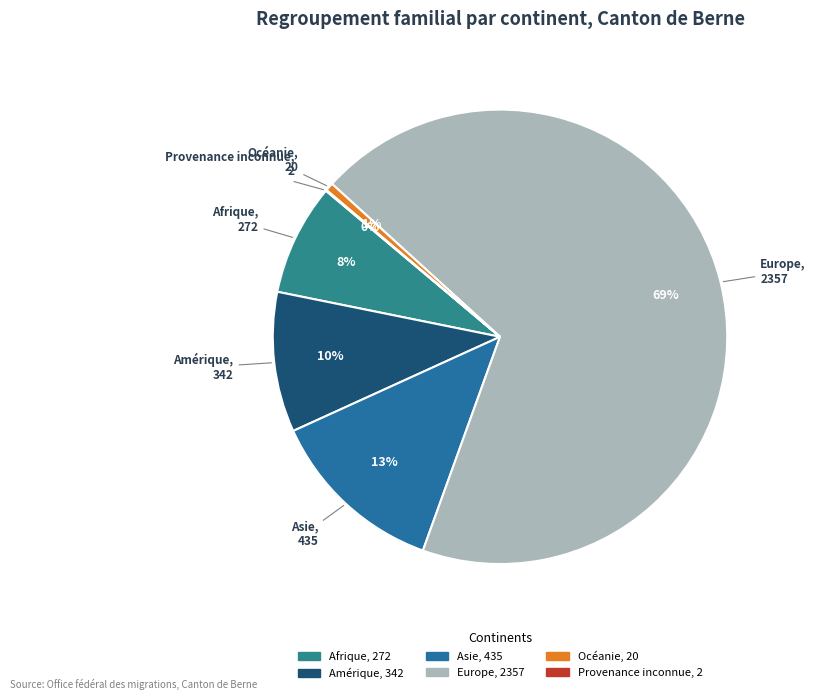

To the nearest percent, what percentage of the pie is Afrique?

8%